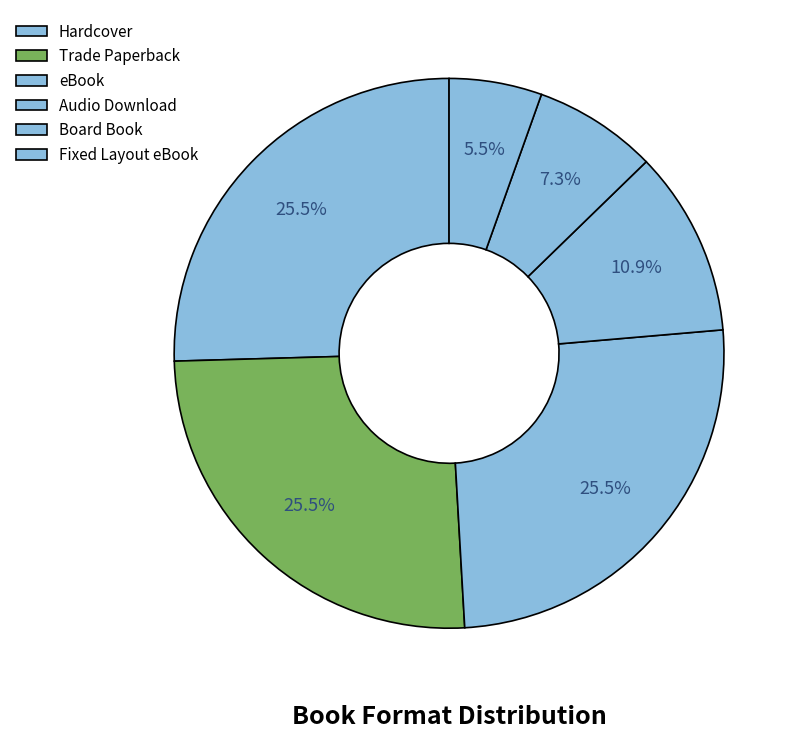

What is the largest slice in the pie chart?

Hardcover